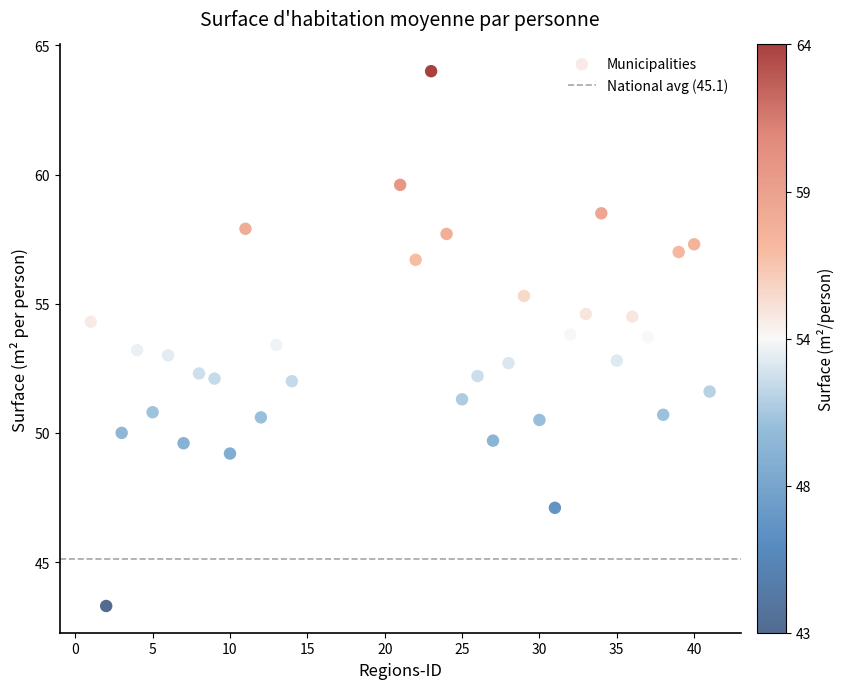

What is the range of Y values (max minus min)?

20.7